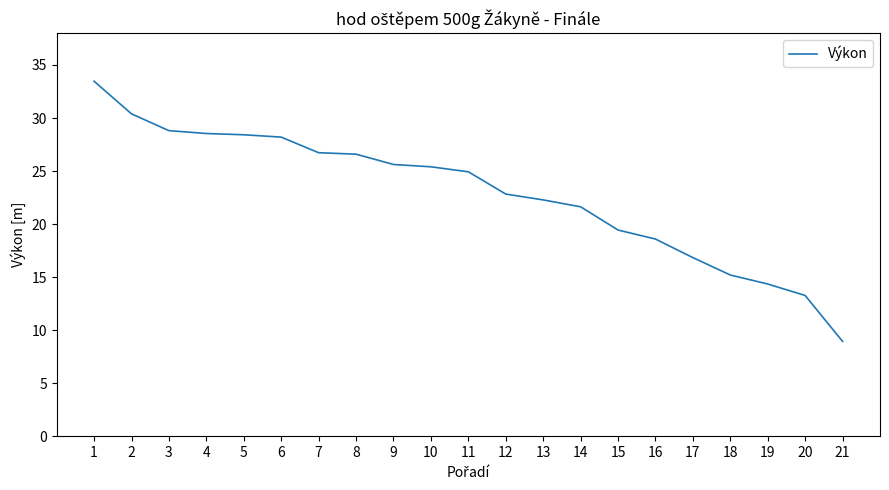

The chart shows a value of 28.2 at 6. True or false?

True